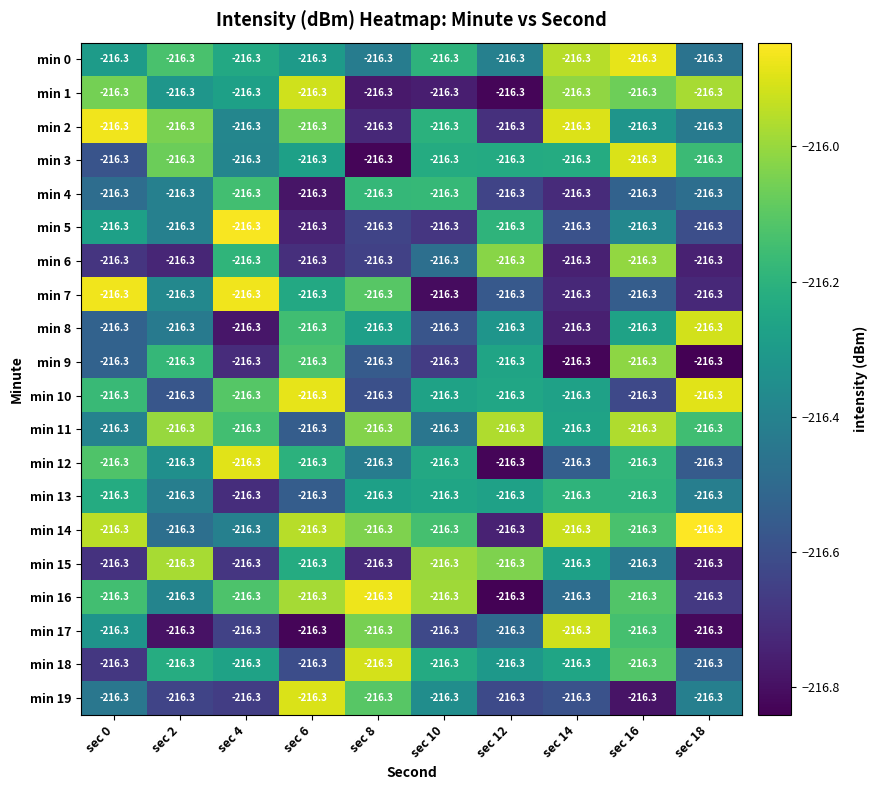

True or false: min 9 has a value of -94.8 at sec 0.

False